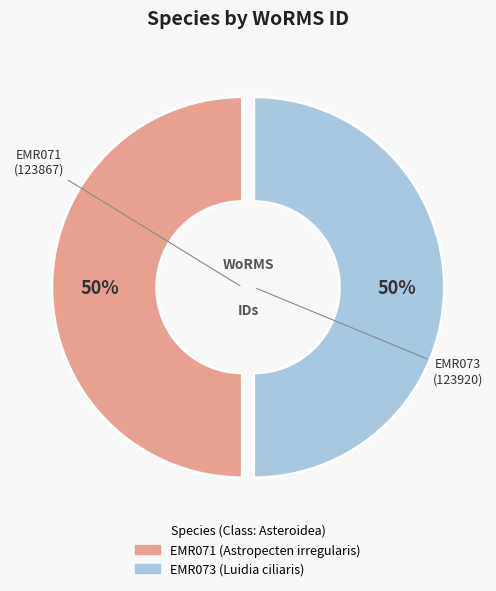

Is it true that EMR073 (Luidia ciliaris) is 50% of the pie?

True